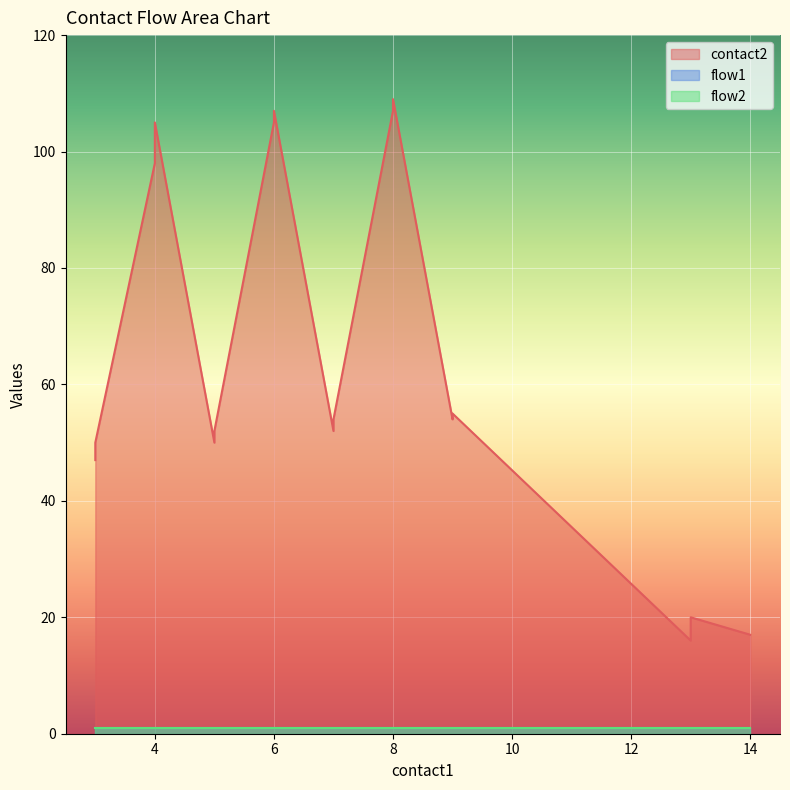

At how many categories does at least one series exceed 9?

20